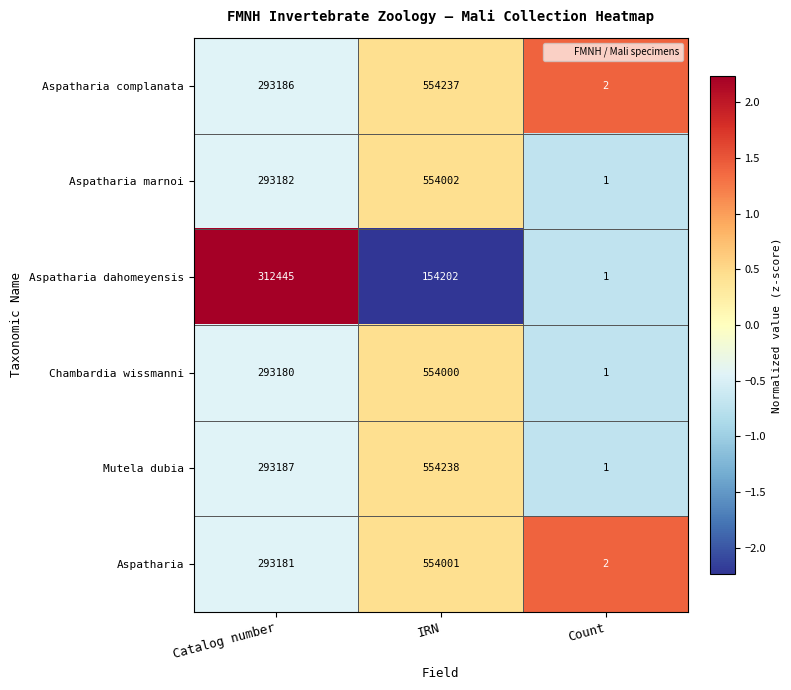

Which series has the largest range (max minus min)?

Mutela dubia